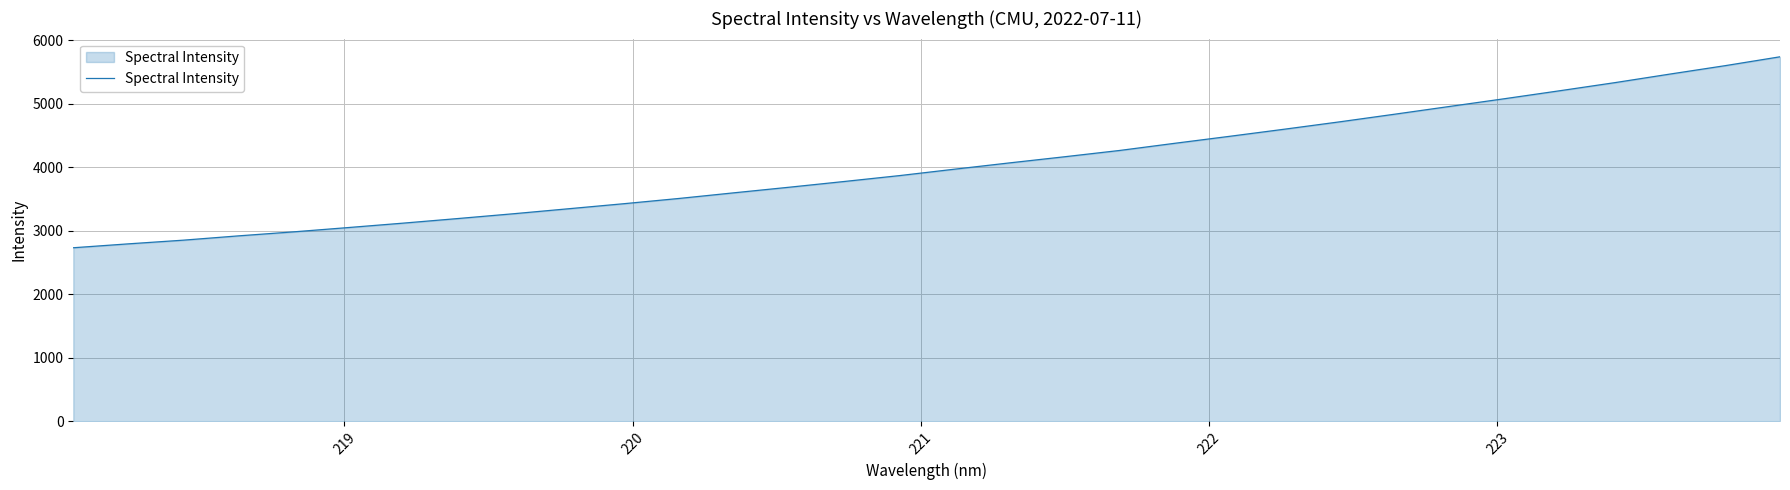

What is the smallest value displayed?

2732.6